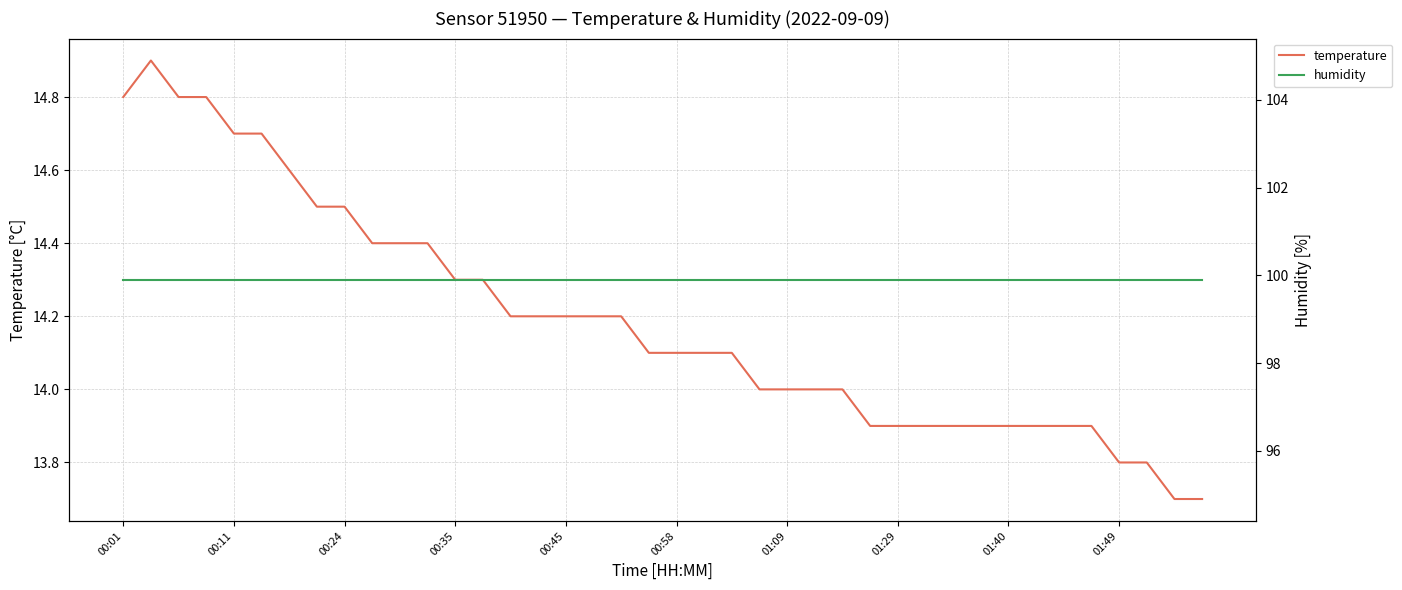

Does the chart display data point markers on the line(s)?

No